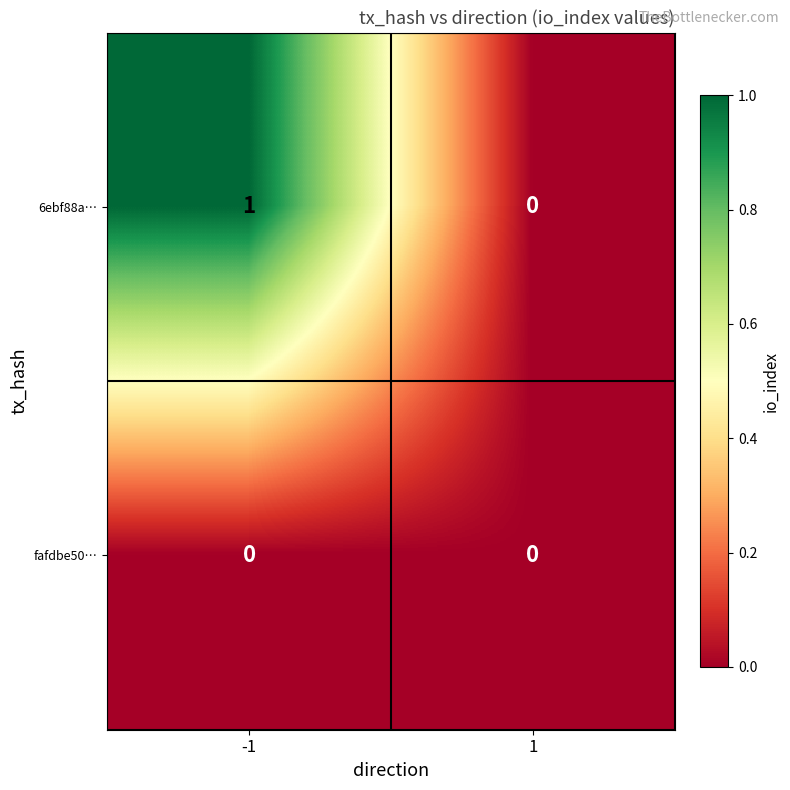

How many distinct data groups are displayed?

2